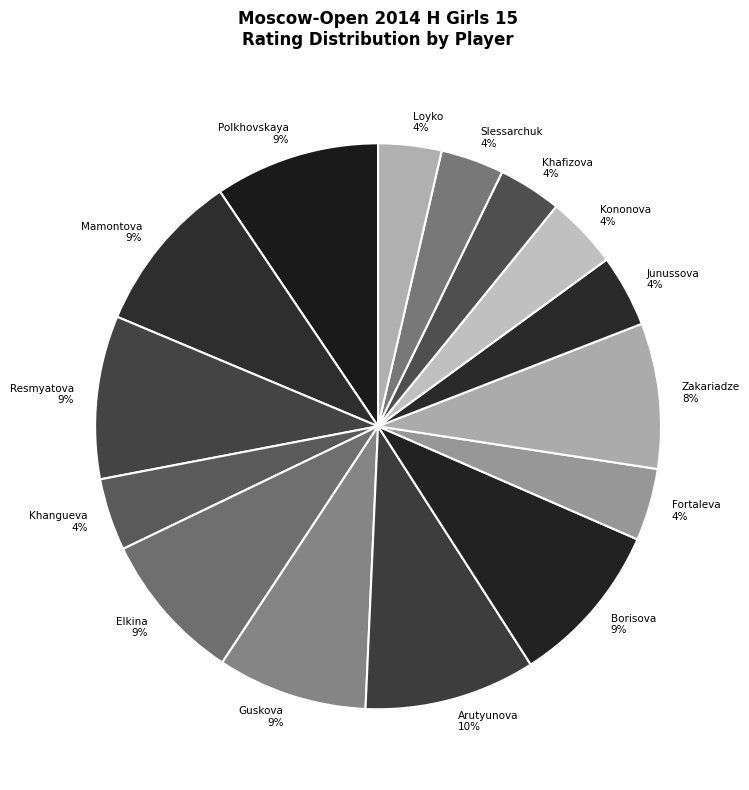

Count the number of slices in the pie.

15